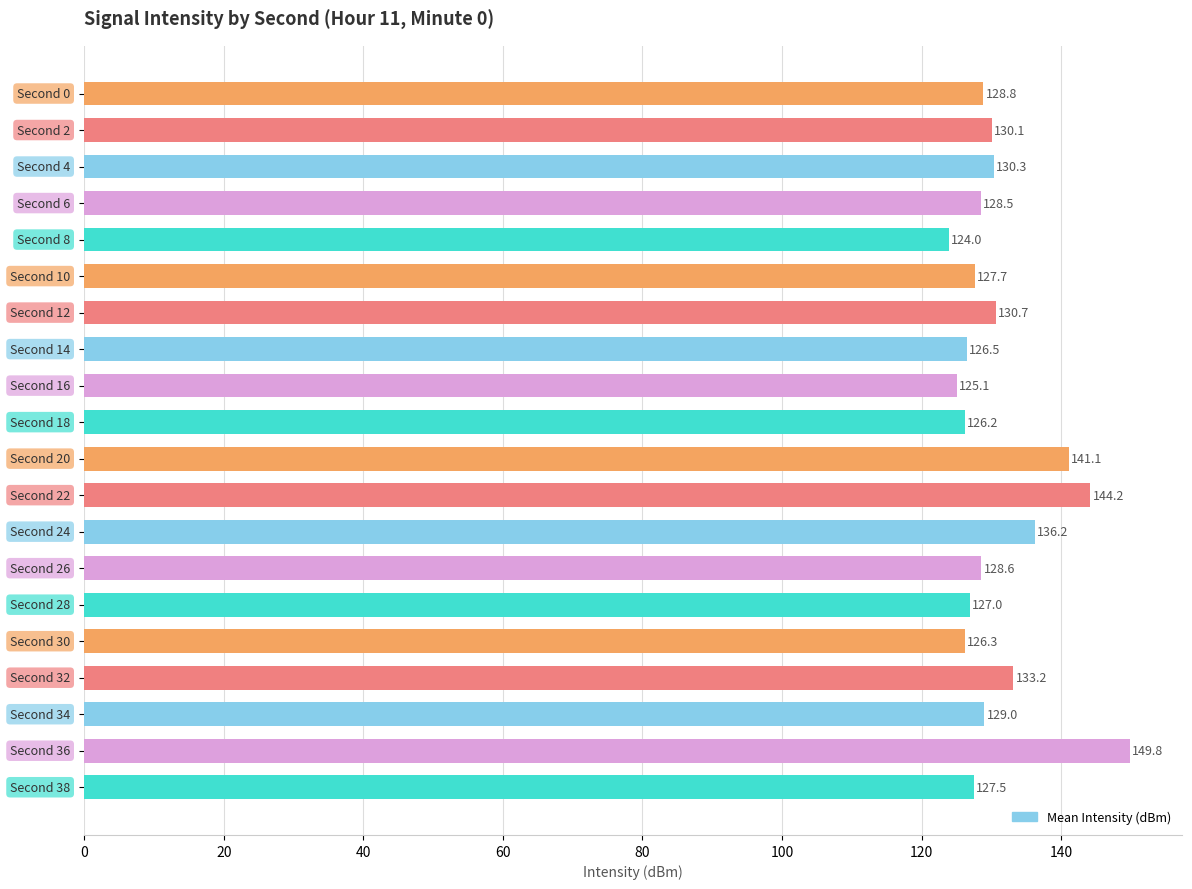

What is the minimum value shown in the chart?

124.0